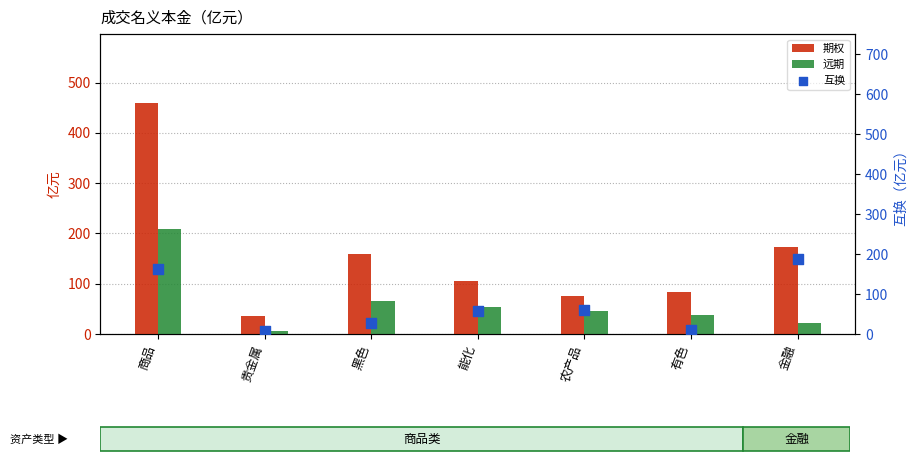

Which series reaches the minimum Y coordinate?

远期